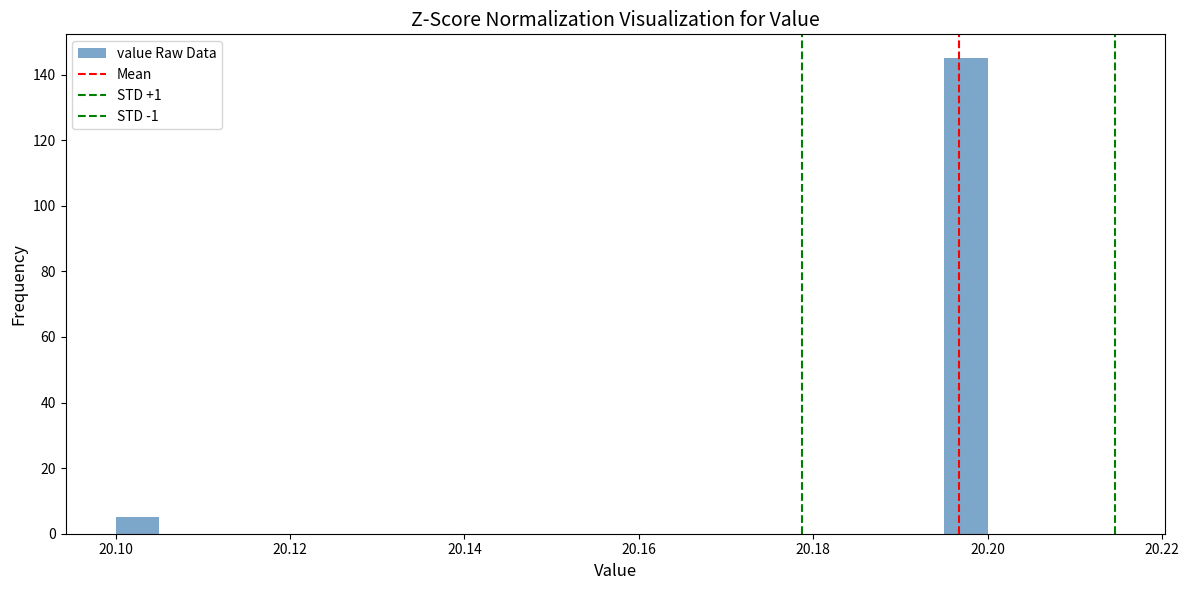

Read against the x-axis, roughly where is the centre of the tallest bar?

20.198